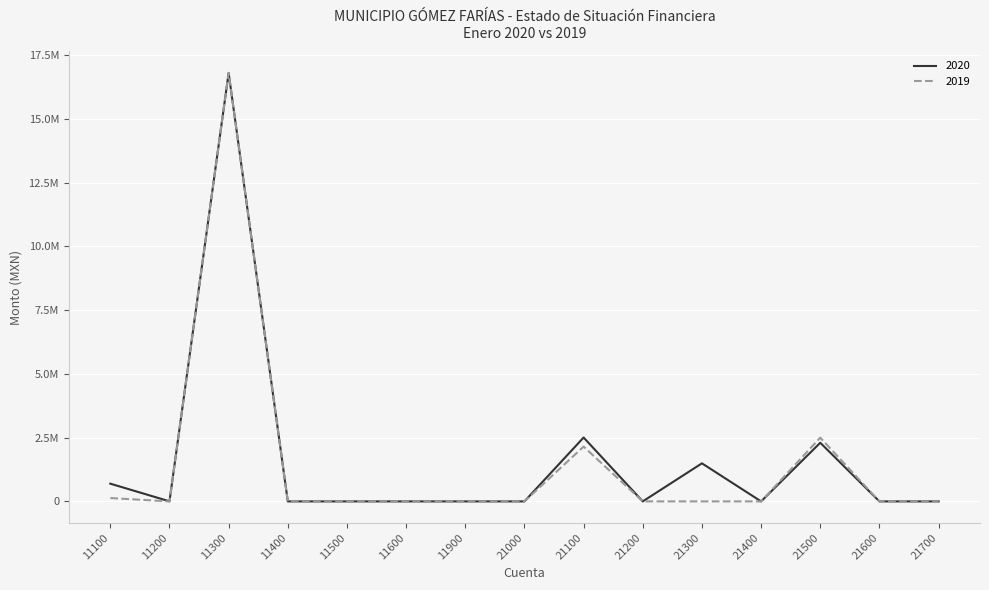

What is the sum of the 2019 values at 11400 and 21500?

2500000.0